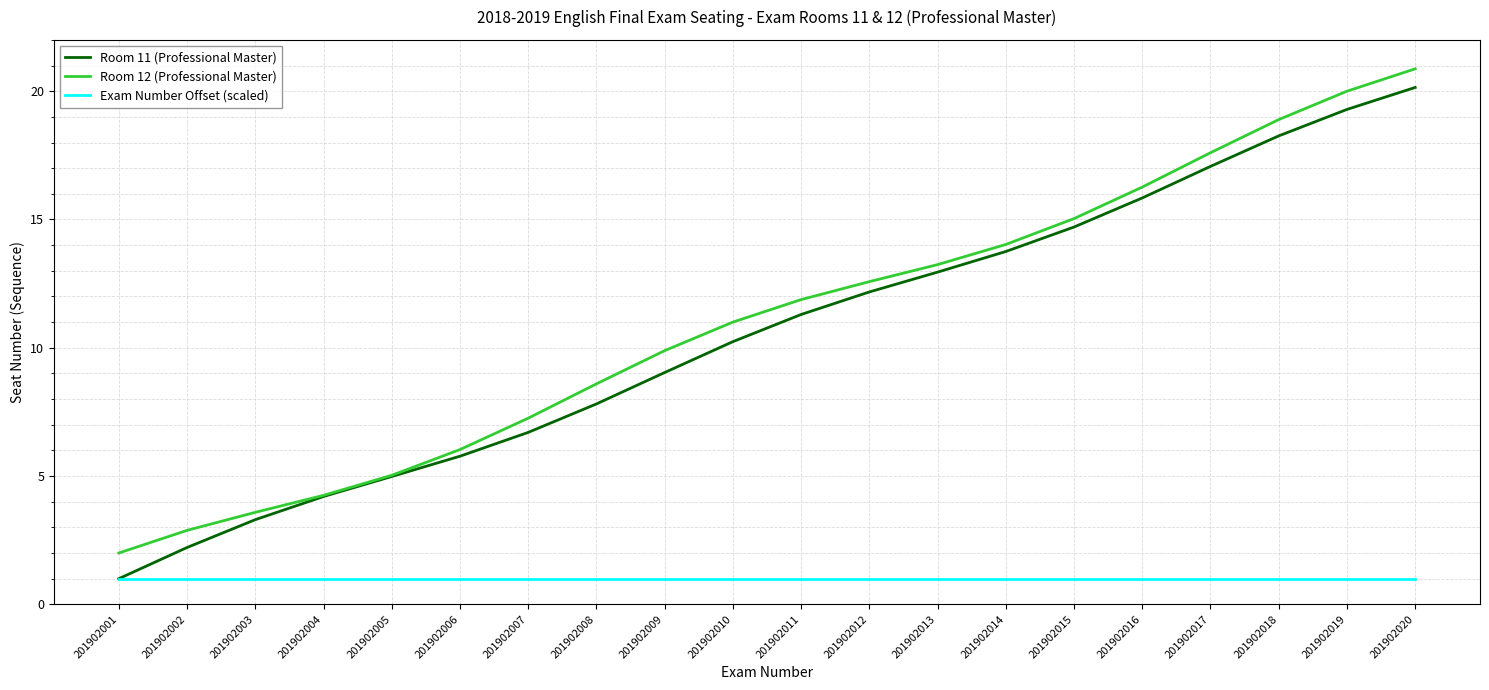

What are all the series names shown in the legend?

Room 11 (Professional Master), Room 12 (Professional Master), Exam Number Offset (scaled)